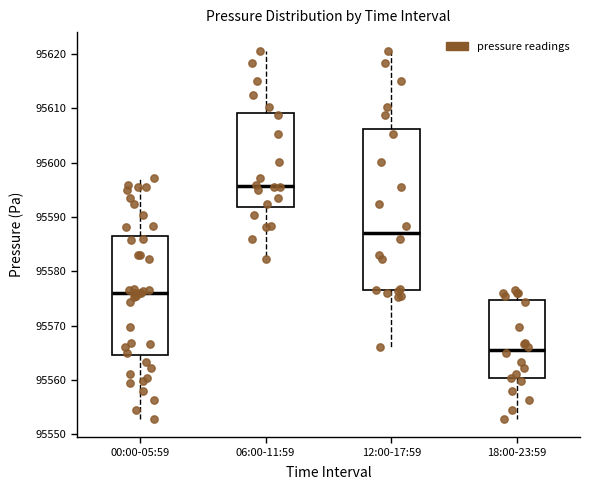

Reading left to right, transcribe this box plot: for each box, give where its median line is, the range the box spans, and where its two whiskers end, as read against the y-axis. The values are not printed on the chart, so give them approximately, as read against the axis.

00:00-05:59: median 95576, box 95565 to 95587, whiskers 95553 to 95597
06:00-11:59: median 95596, box 95592 to 95609, whiskers 95582 to 95621
12:00-17:59: median 95587, box 95577 to 95606, whiskers 95566 to 95621
18:00-23:59: median 95566, box 95560 to 95575, whiskers 95553 to 95577